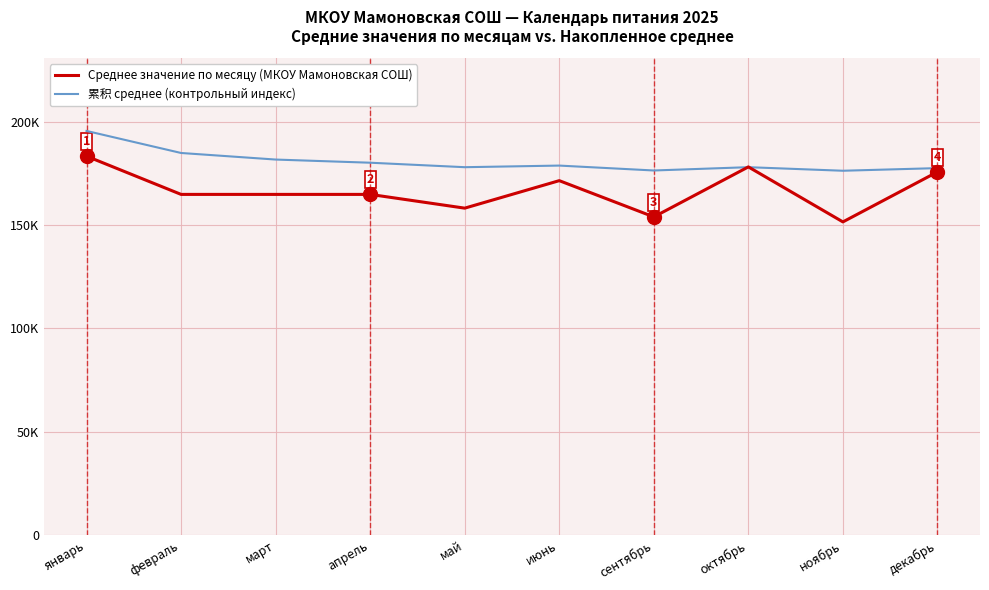

What is the difference between the maximum and second lowest values in the Среднее значение по месяцу (МКОУ Мамоновская СОШ) series?

29438.5